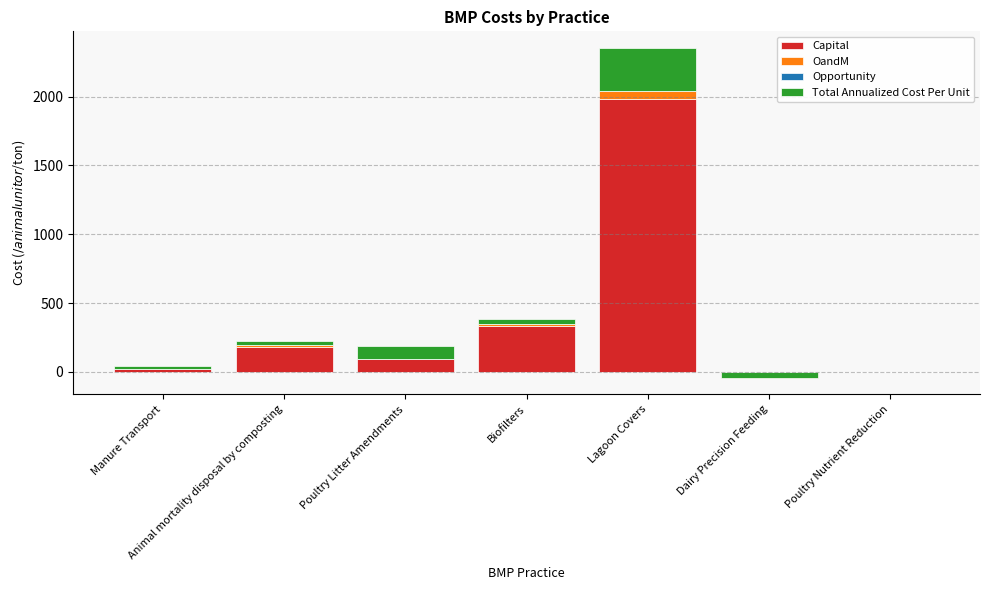

What is the value of the Total Annualized Cost Per Unit bar at the 5th from the left?

315.8